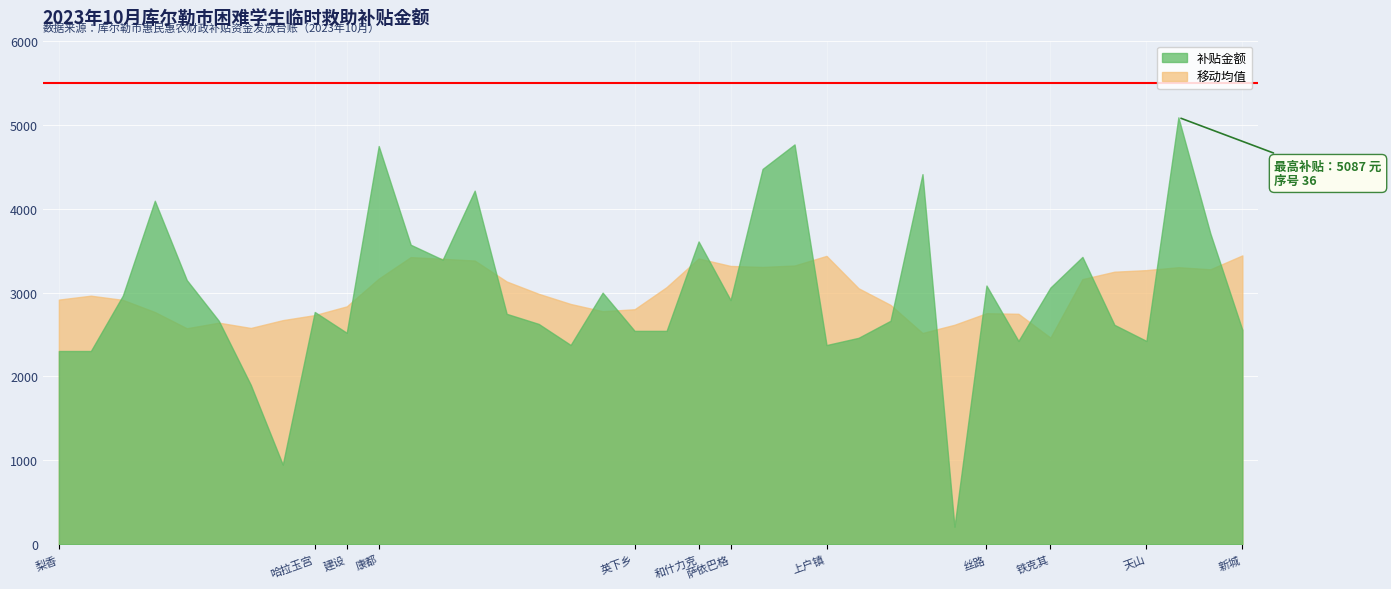

Which label corresponds to the smallest value in the chart?

29